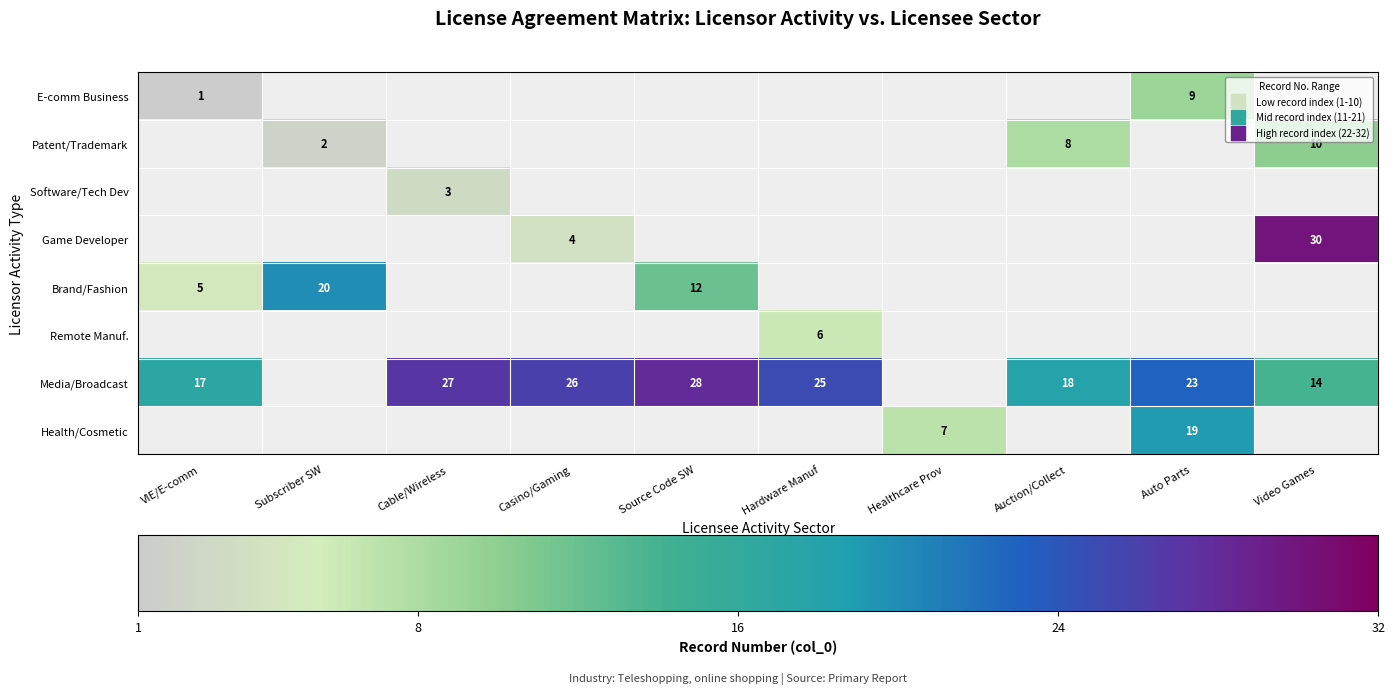

Between Casino/Gaming and Hardware Manuf, which is larger?

Hardware Manuf